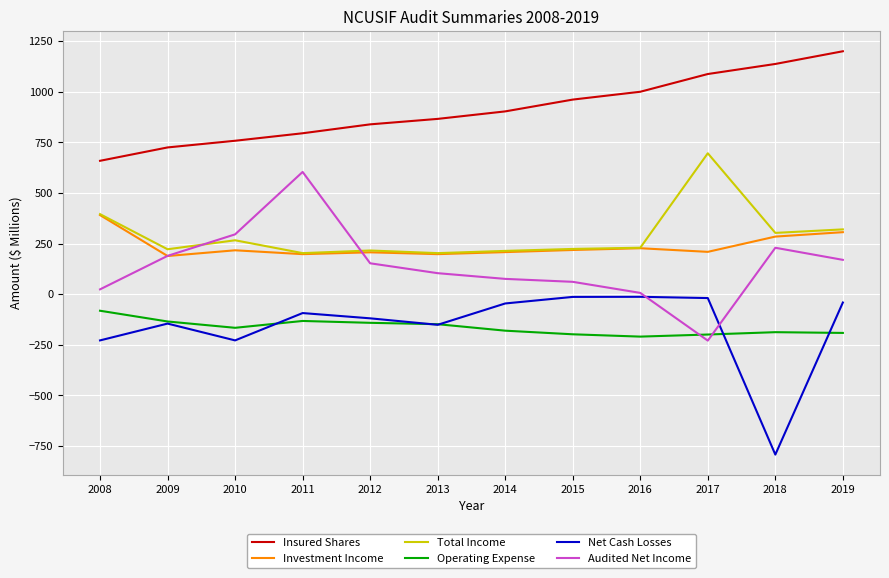

What is the difference between the highest and lowest values at 2014?

1083.0